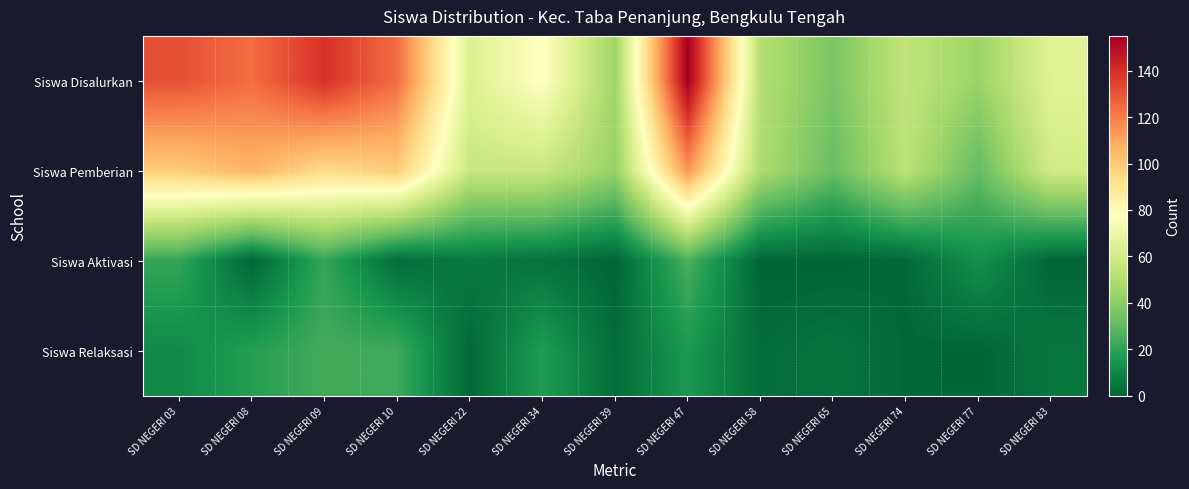

What is the maximum value shown in the chart?

155